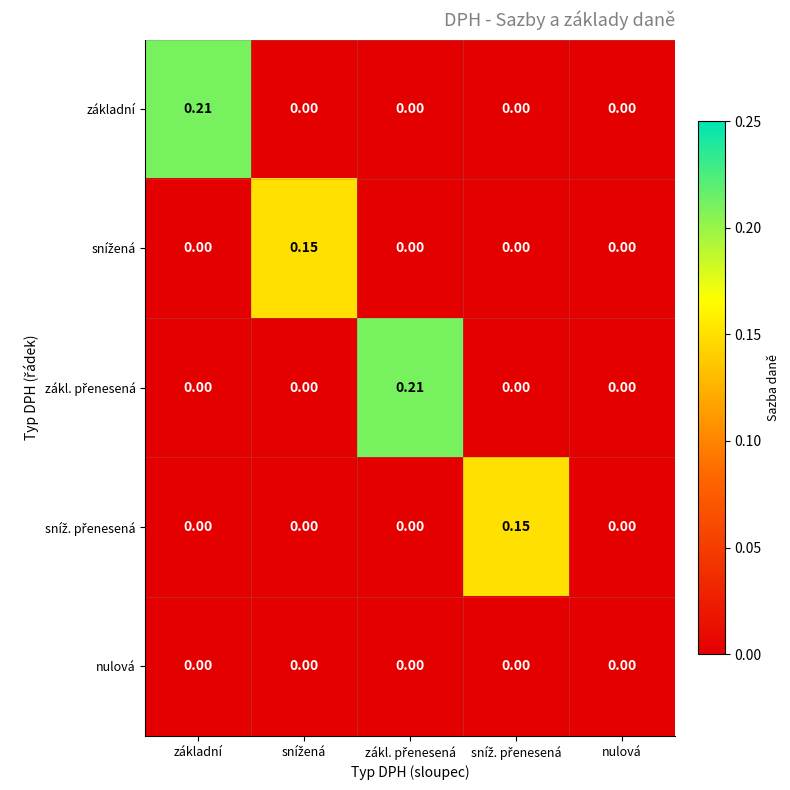

Which category has the highest value across all series?

základní